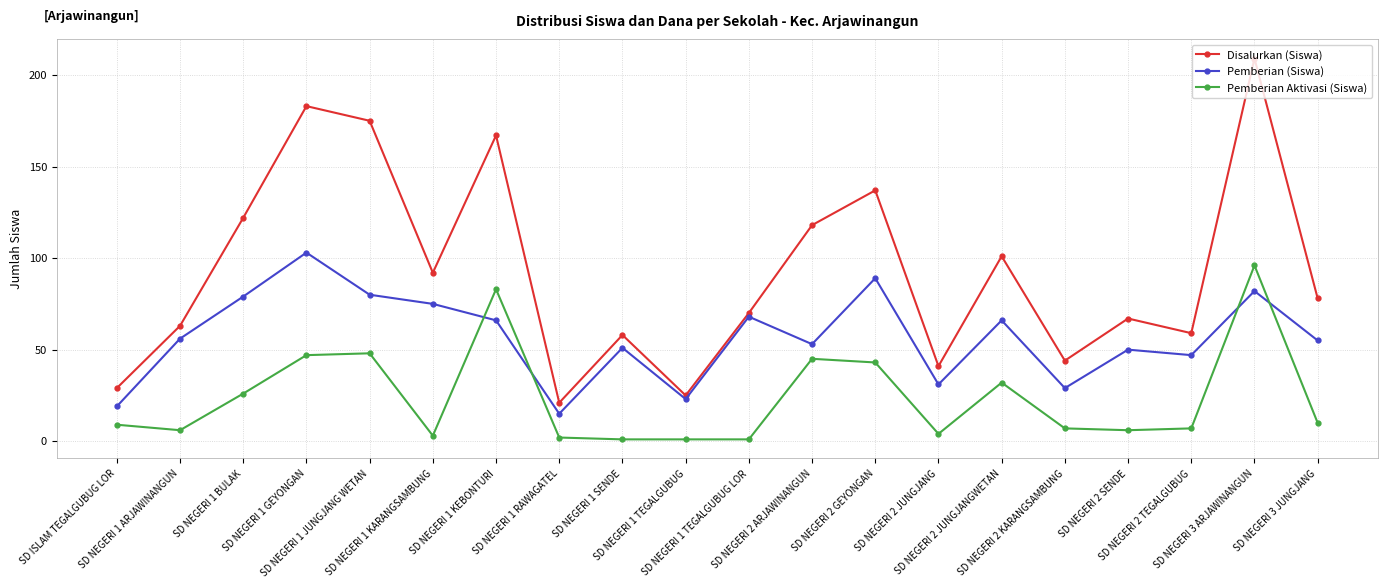

Rank the series by their average value, from lowest to highest.

Pemberian Aktivasi (Siswa), Pemberian (Siswa), Disalurkan (Siswa)